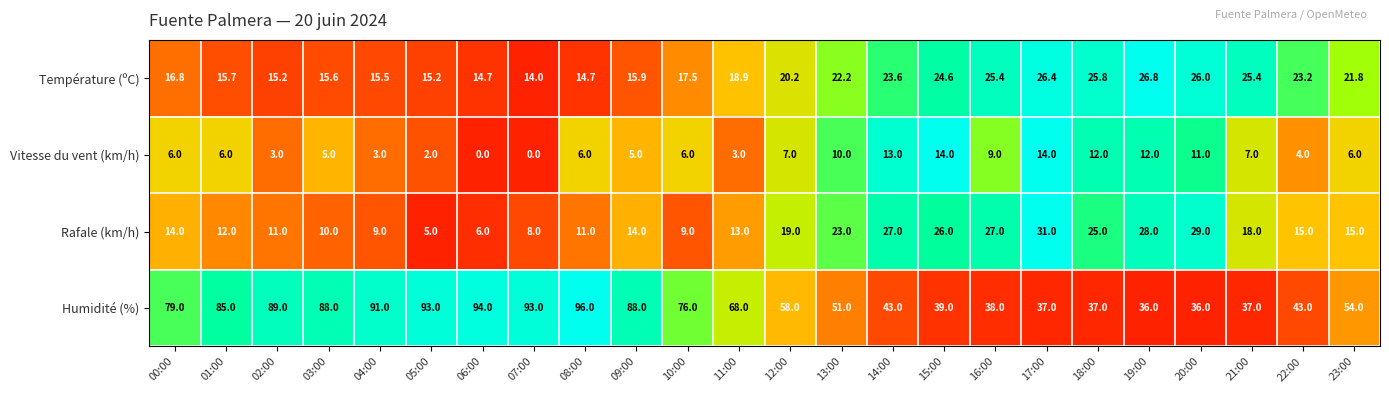

What is the difference between the maximum and minimum values in the Température (ºC) series?

12.8